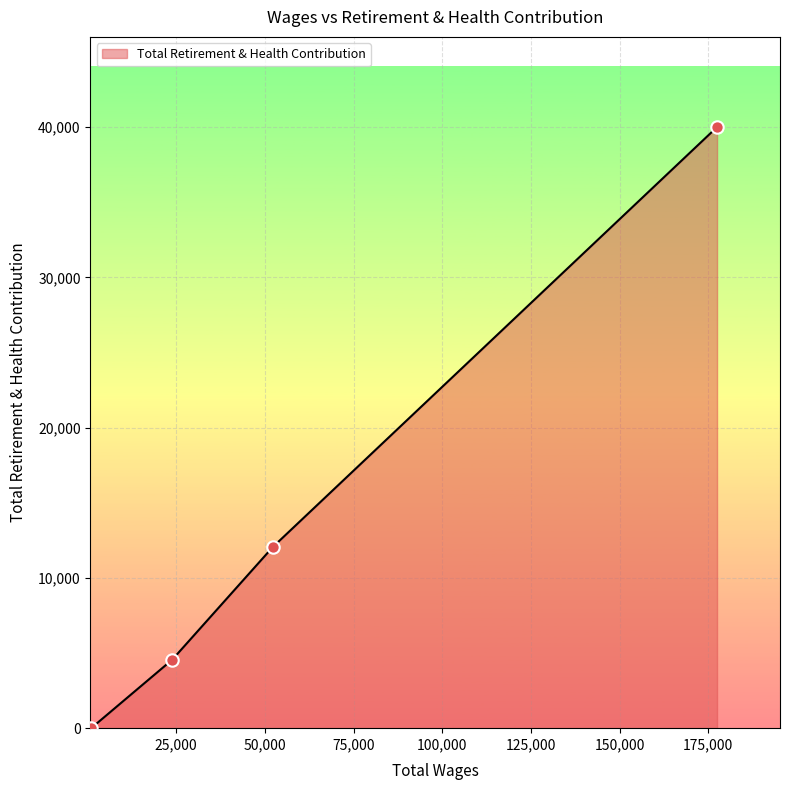

What is the average value?

14157